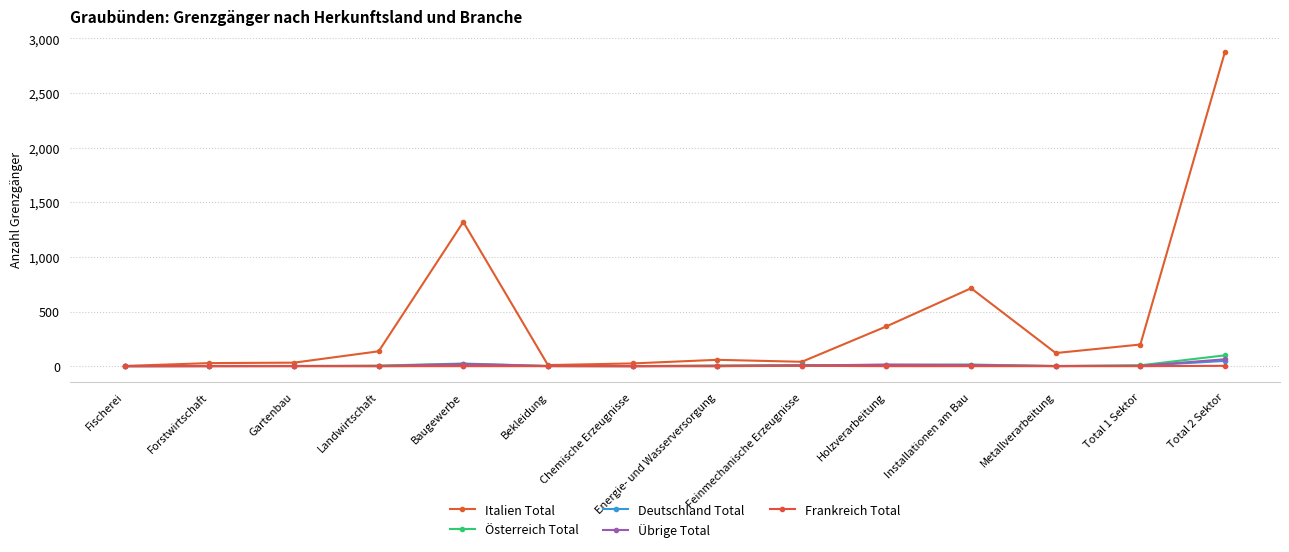

What is the label of the 7th point from the left?

Chemische Erzeugnisse